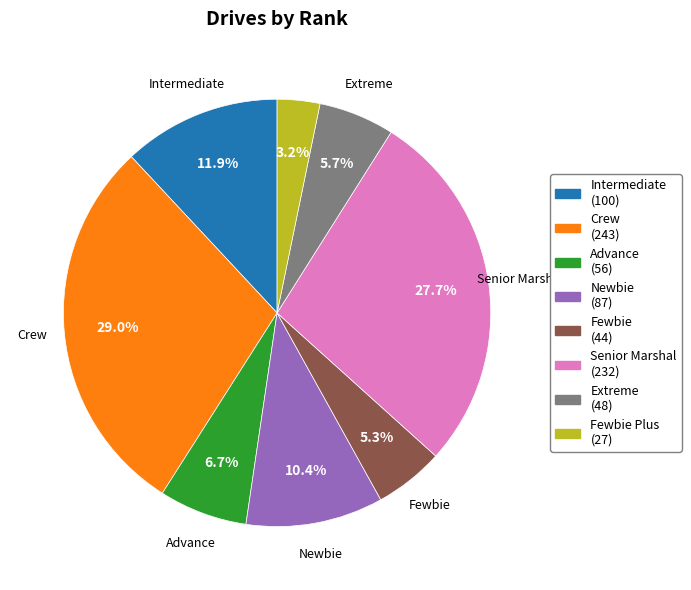

Is there any slice that represents more than half of the pie?

No